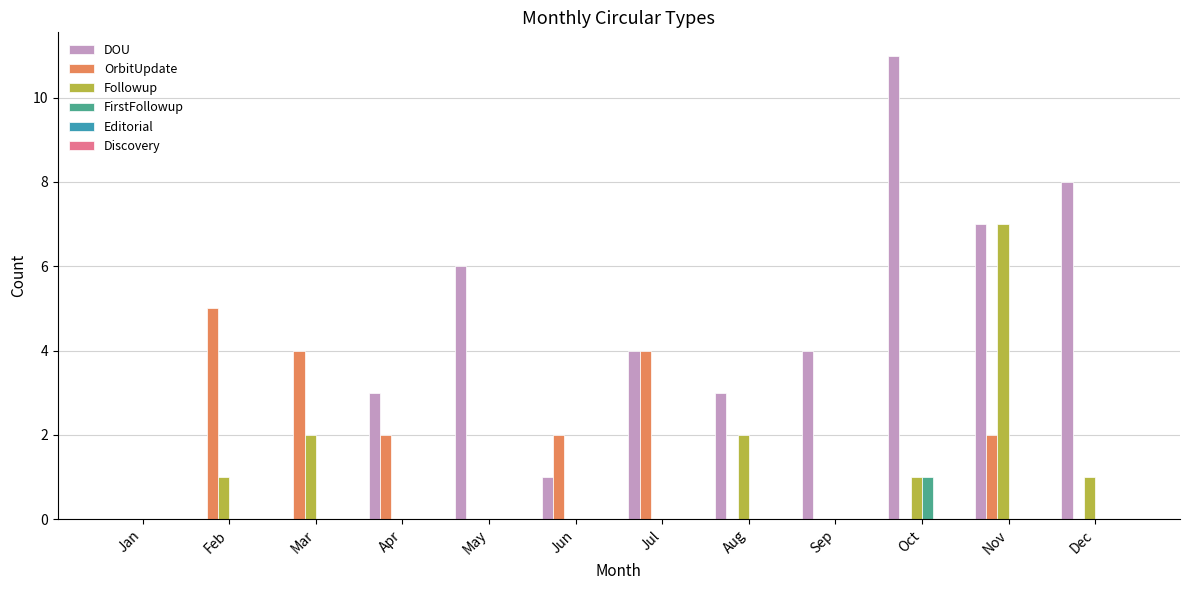

Between Mar and Oct, which series saw the biggest shift?

DOU